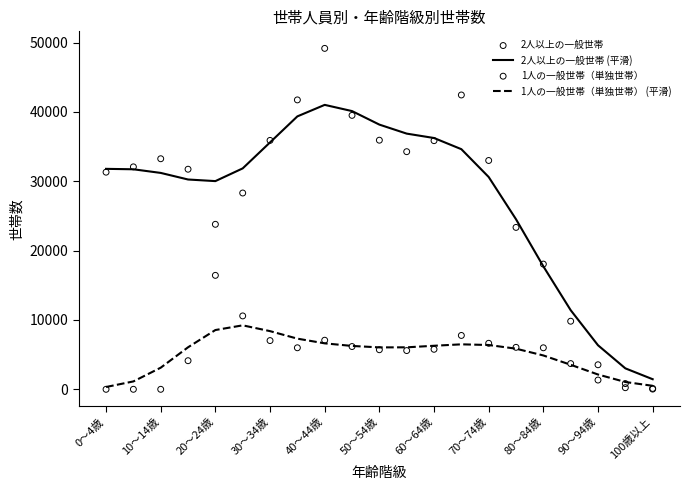

Is the value of 1人の一般世帯（単独世帯） (平滑) at 10～14歳 greater than the value of 2人以上の一般世帯 (平滑) at 80～84歳?

No